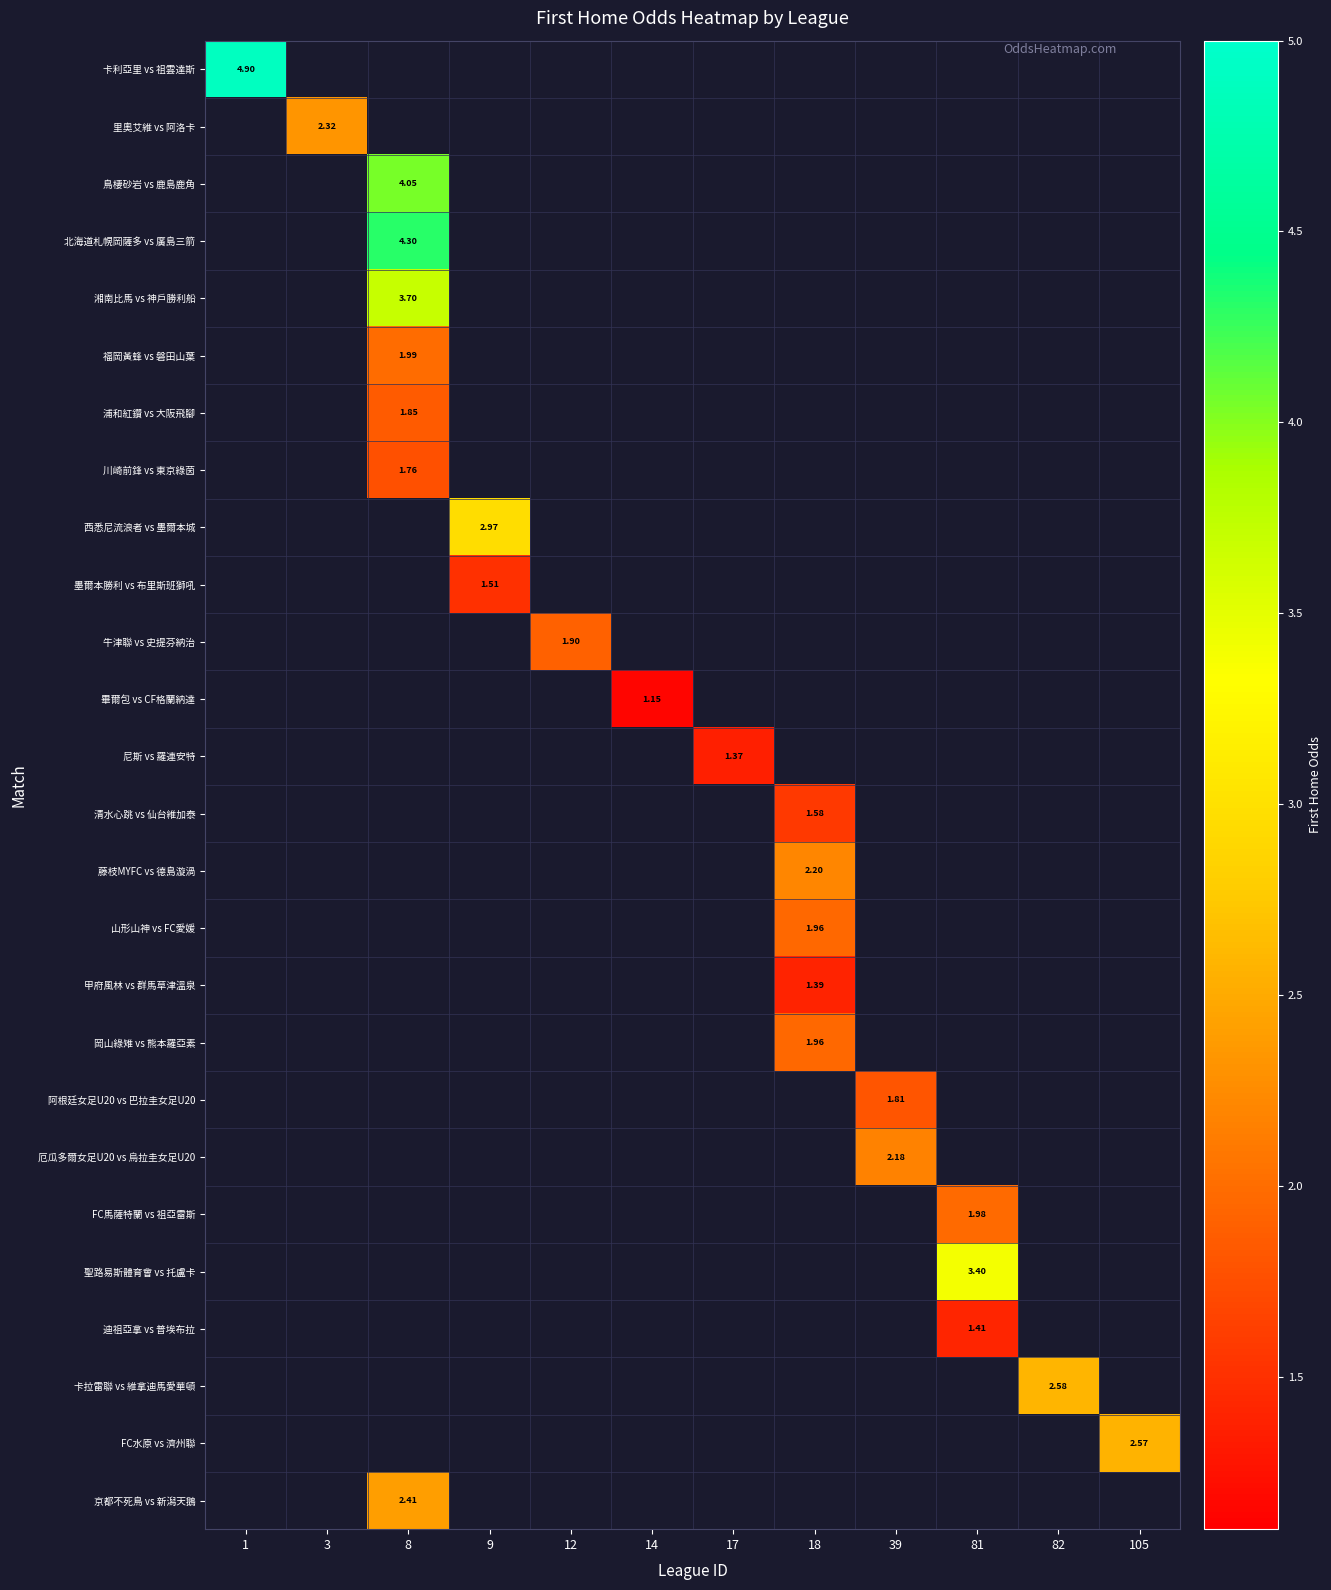

Which has a higher value, 9 or 82?

82